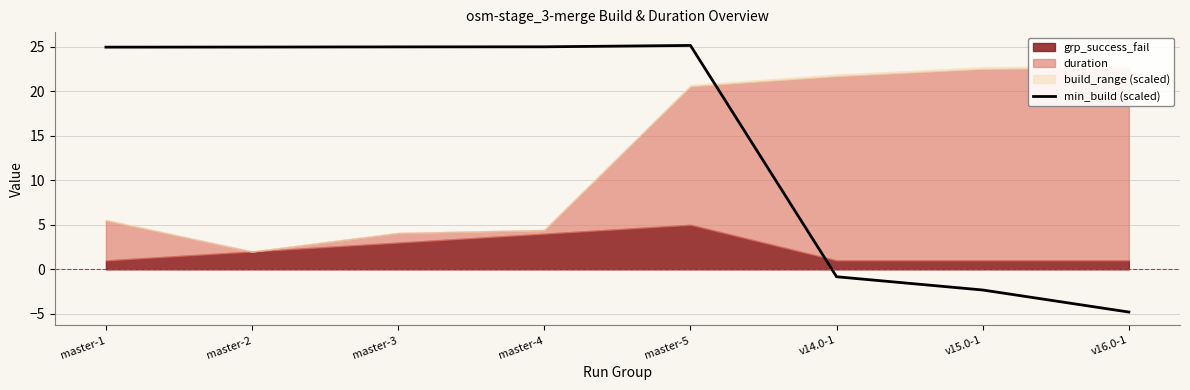

Which has a higher value, master-3 or v16.0-1?

master-3